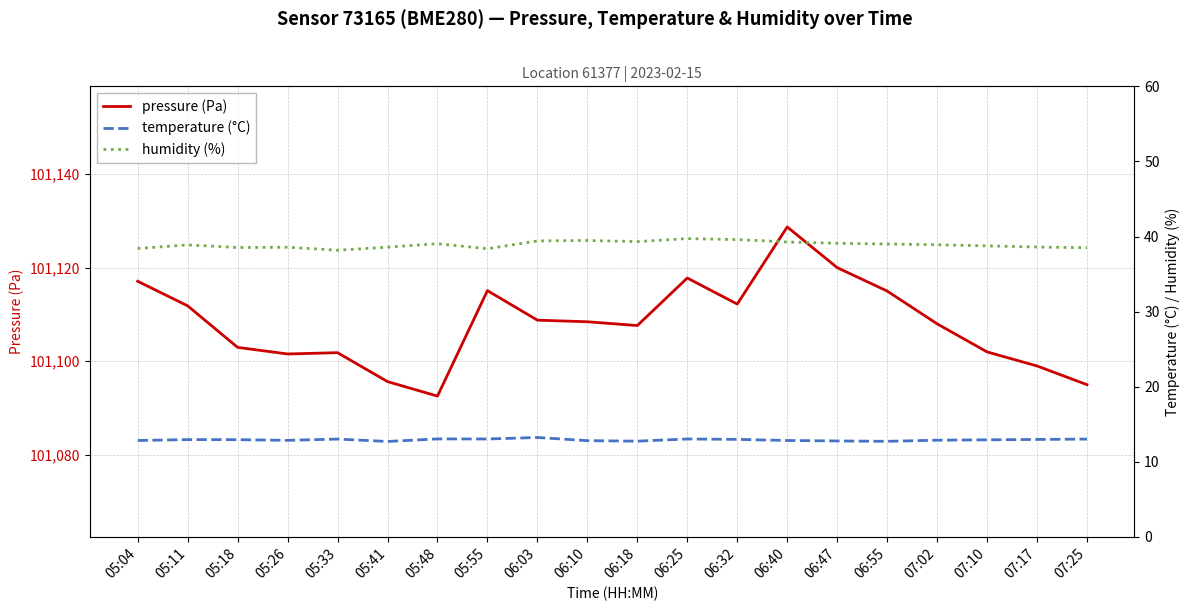

Is it true that temperature (°C) equals 5.9 at 07:10?

False